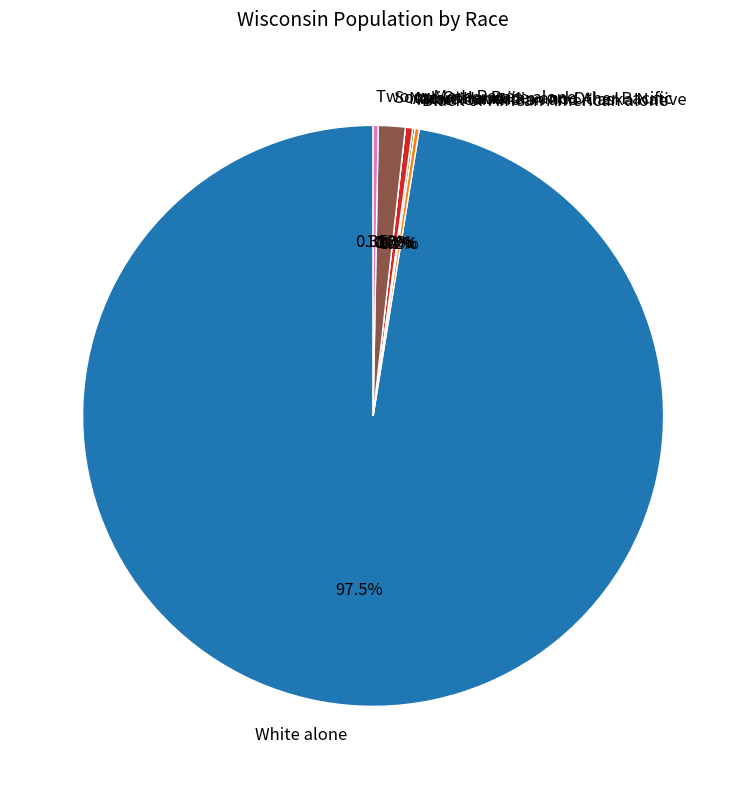

How many segments does this pie chart have?

7